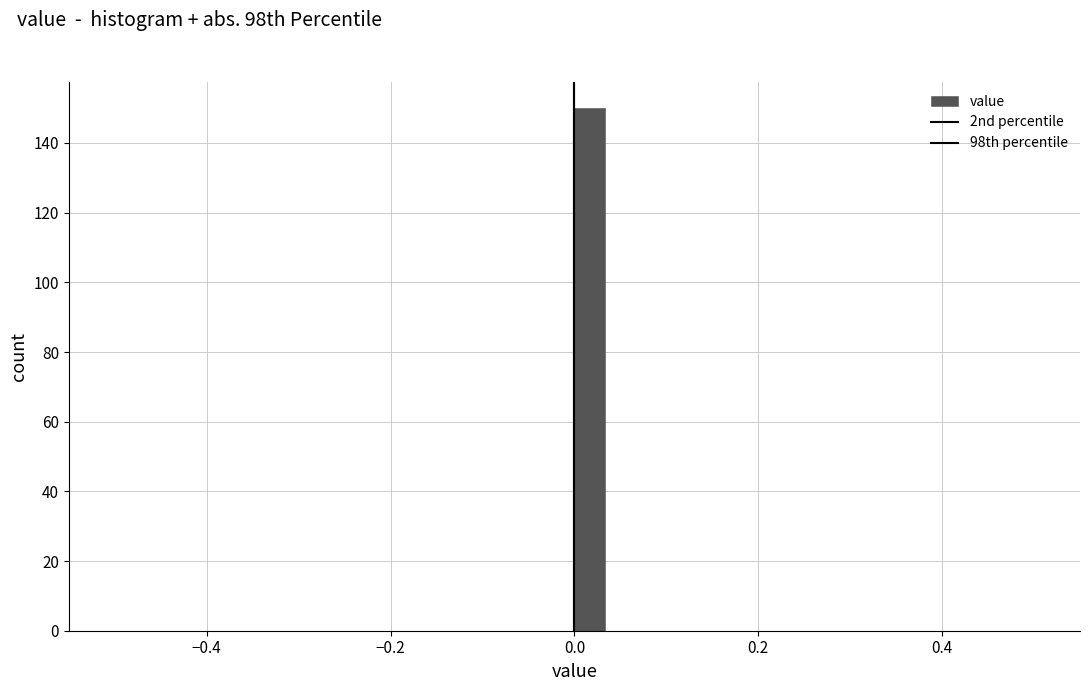

Read against the x-axis, roughly where is the centre of the tallest bar?

0.02